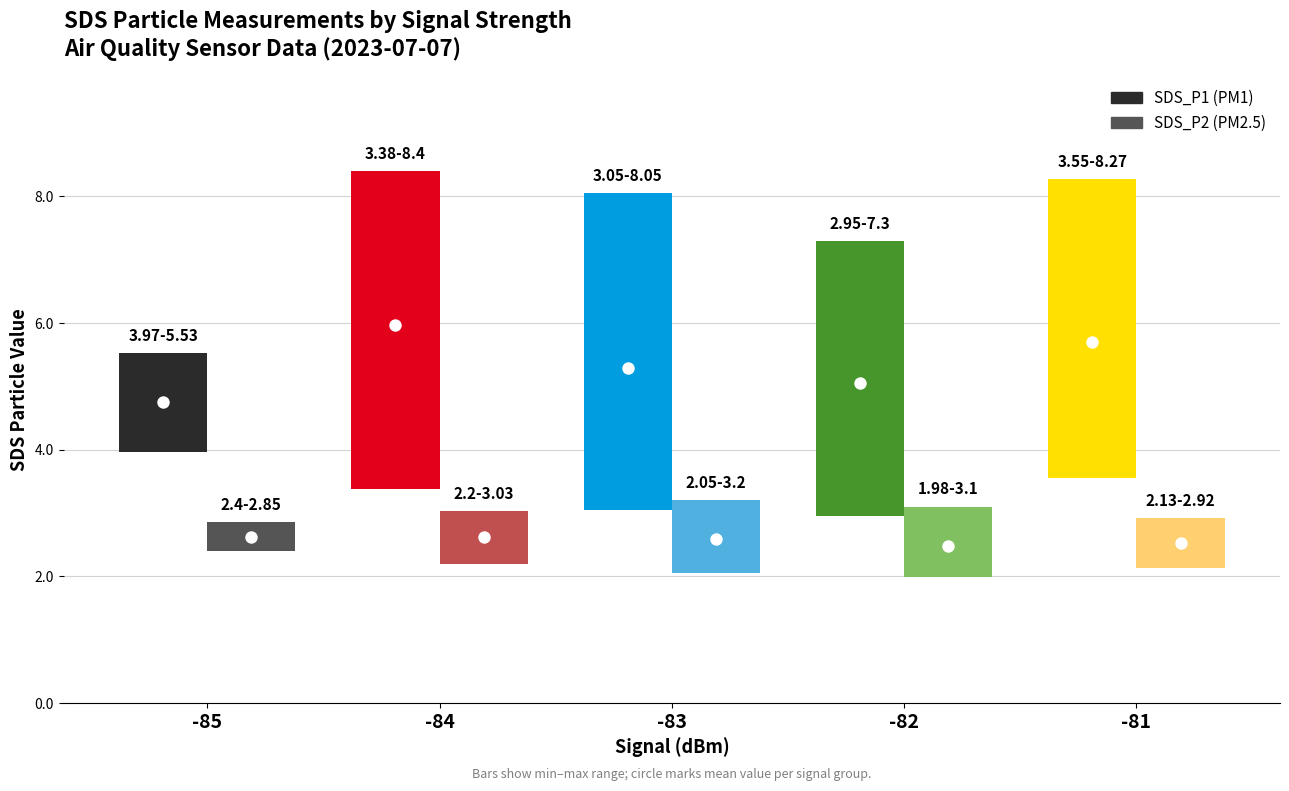

Is the value of SDS_P1_mean at SDS_P2_mean greater than the value of SDS_P1_max at SDS_P1_mean?

No